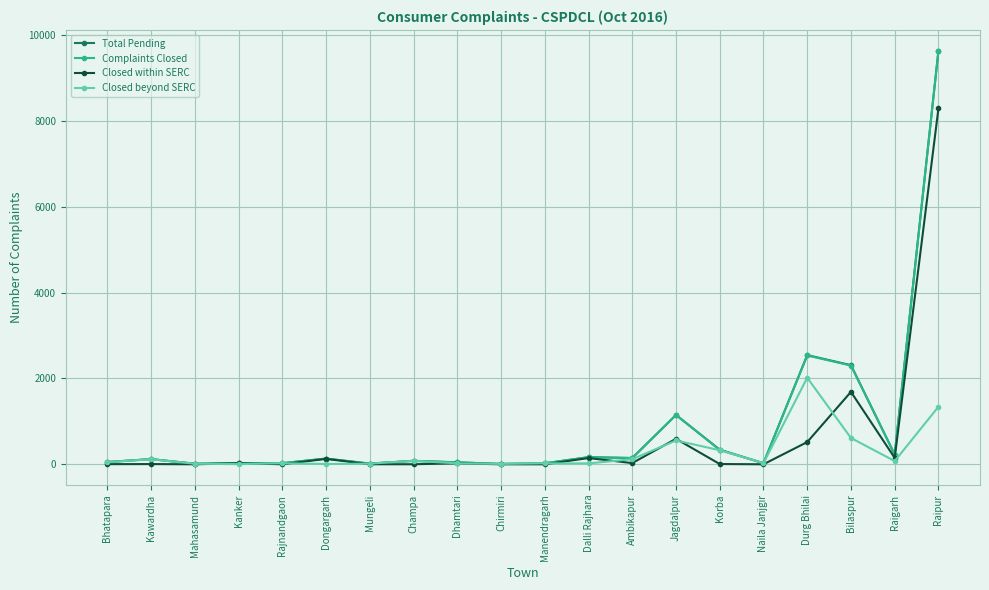

What position from the right is Rajnandgaon?

16